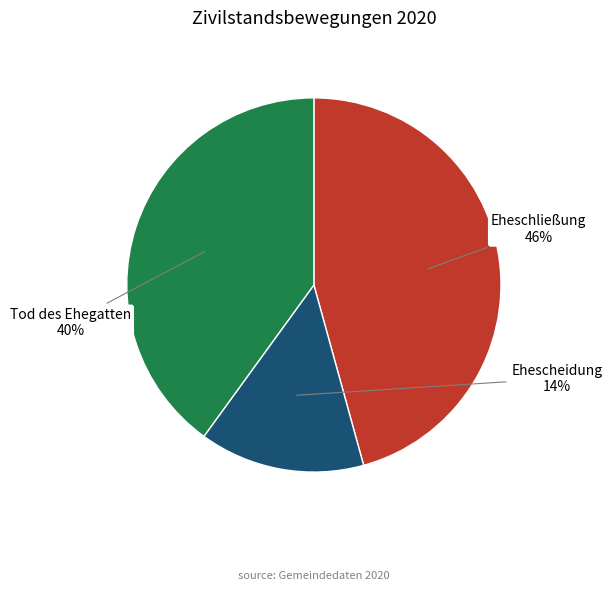

Count the number of slices in the pie.

3